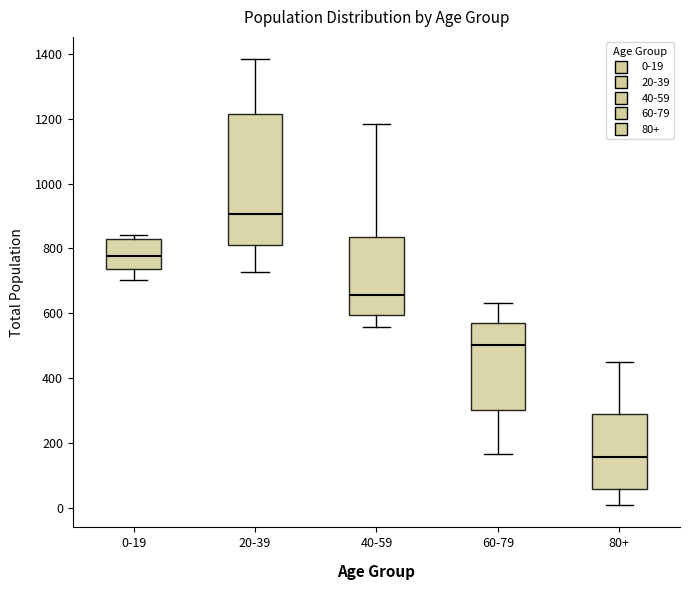

Reading left to right, read every box against the y-axis: the position of its median line, the range the box covers, and the ends of its whiskers. The values are not printed on the chart, so give them approximately, as read against the axis.

0-19: median 780, box 740 to 820, whiskers 700 to 840
20-39: median 900, box 820 to 1220, whiskers 720 to 1380
40-59: median 660, box 600 to 840, whiskers 560 to 1180
60-79: median 500, box 300 to 580, whiskers 160 to 640
80+: median 160, box 60 to 280, whiskers 0 to 460